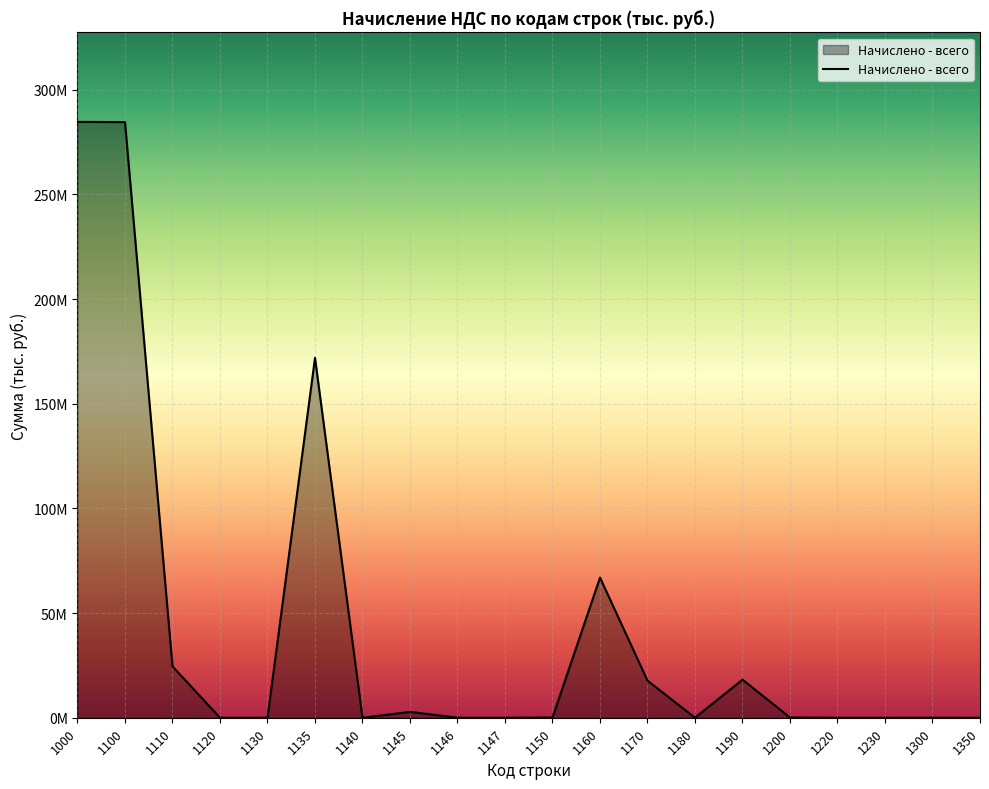

Where is the first local minimum?

1130